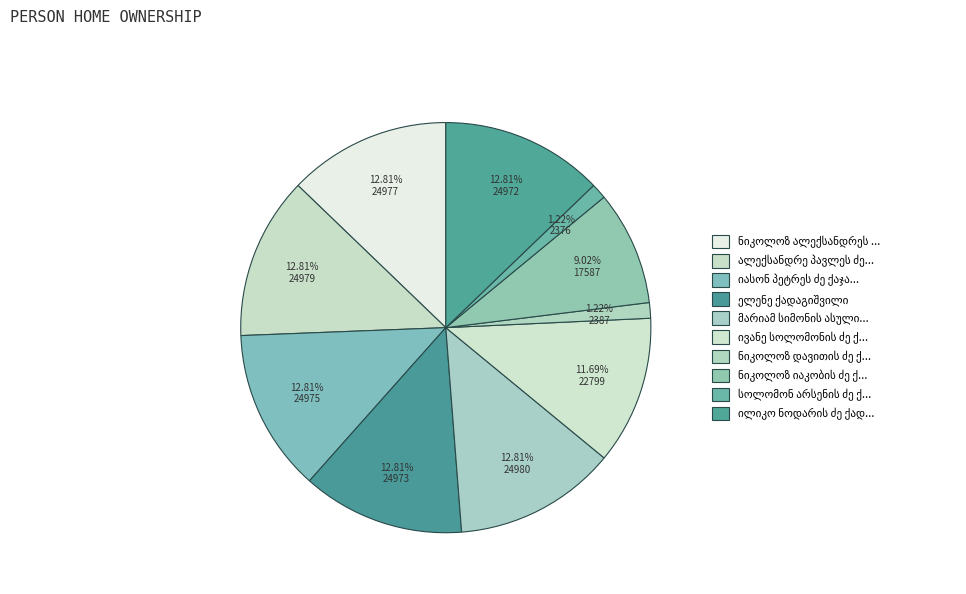

Count the number of slices in the pie.

10